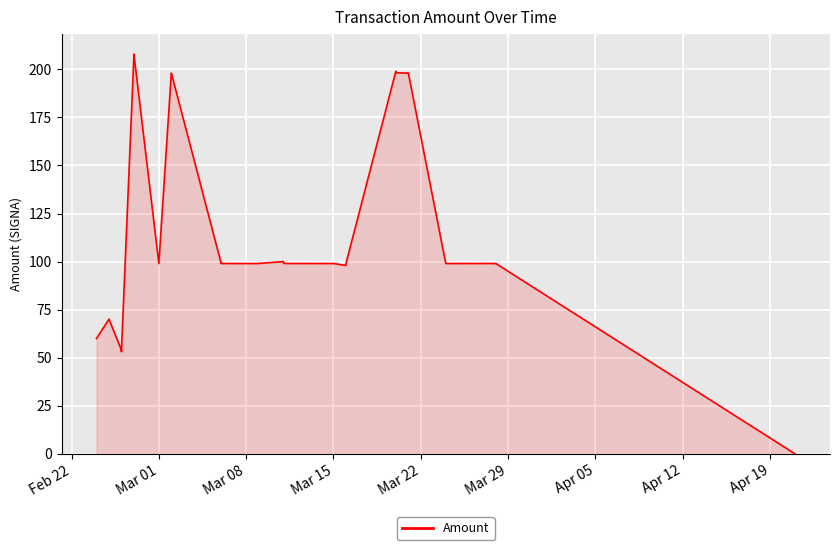

Does the chart display data point markers on the line(s)?

No